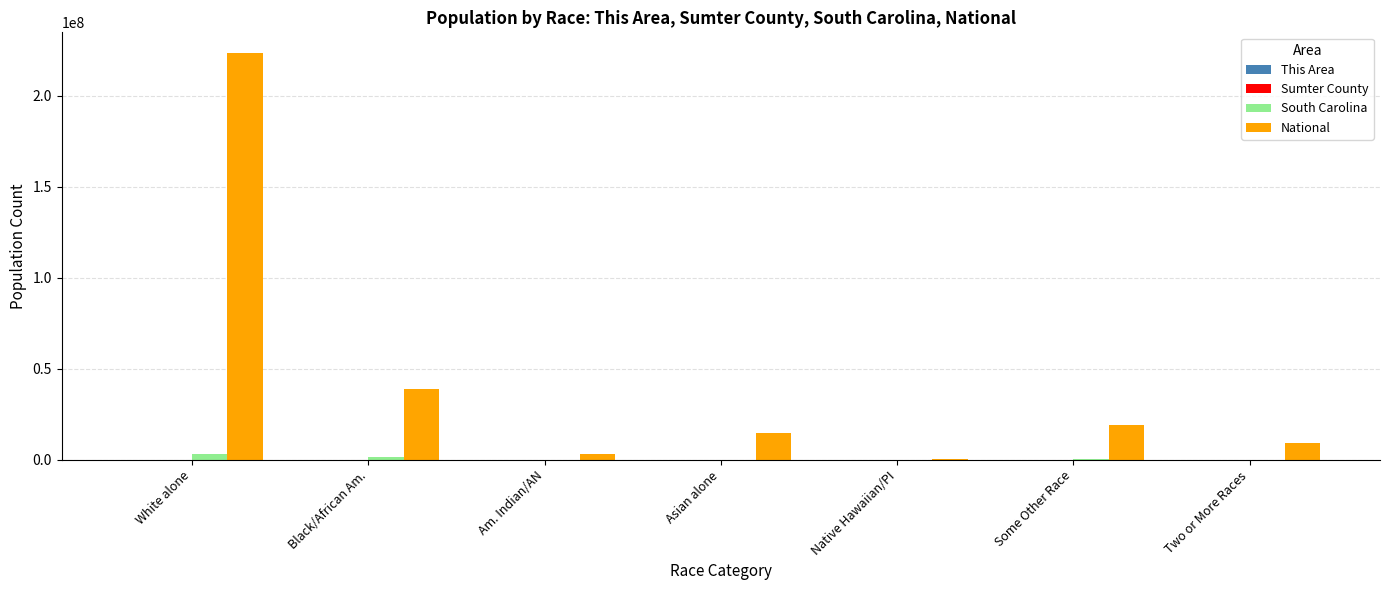

Is it true that National equals 14674252 at Asian alone?

True